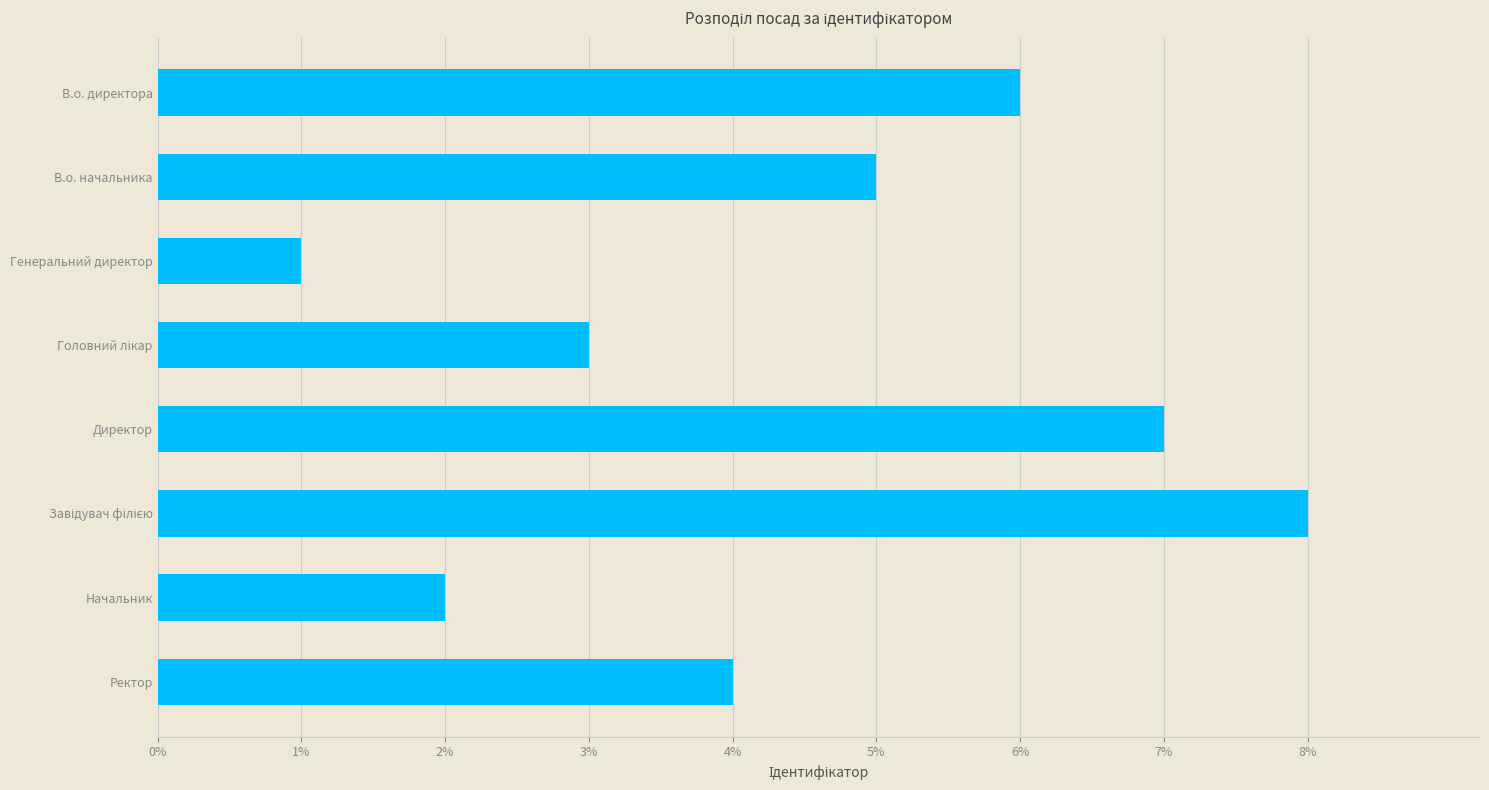

Reading bottom to top, what are all the values shown in this chart?

4	2	8	7	3	1	5	6